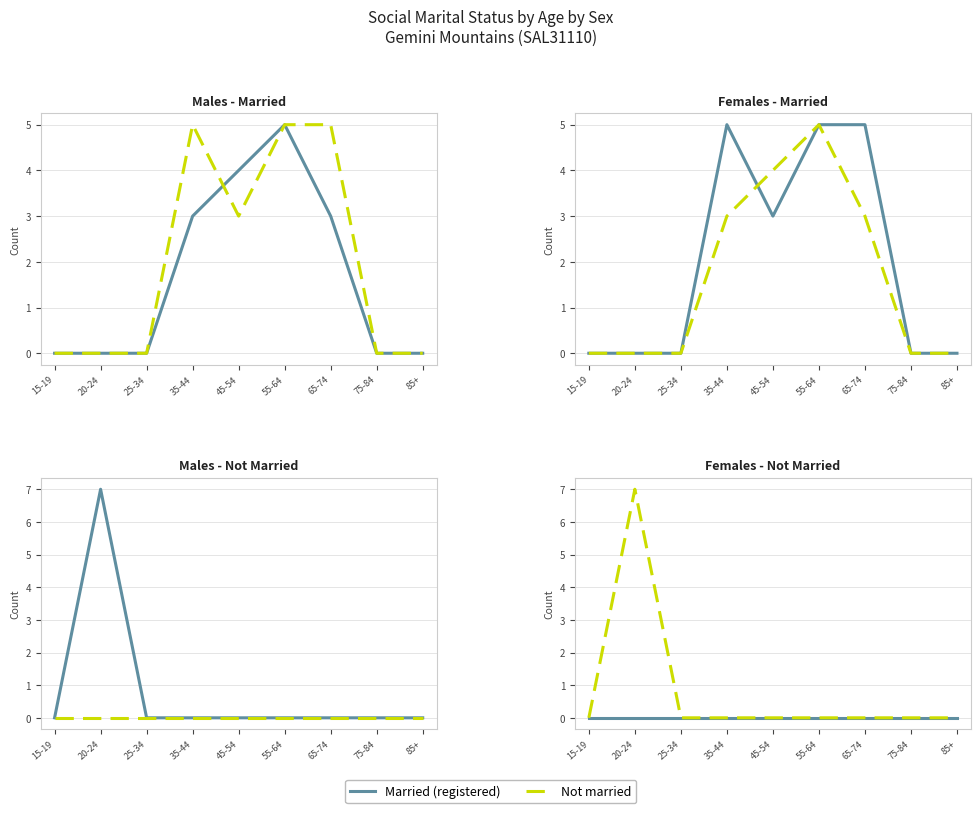

True or false: Married (registered) and Not married cross at least once.

False